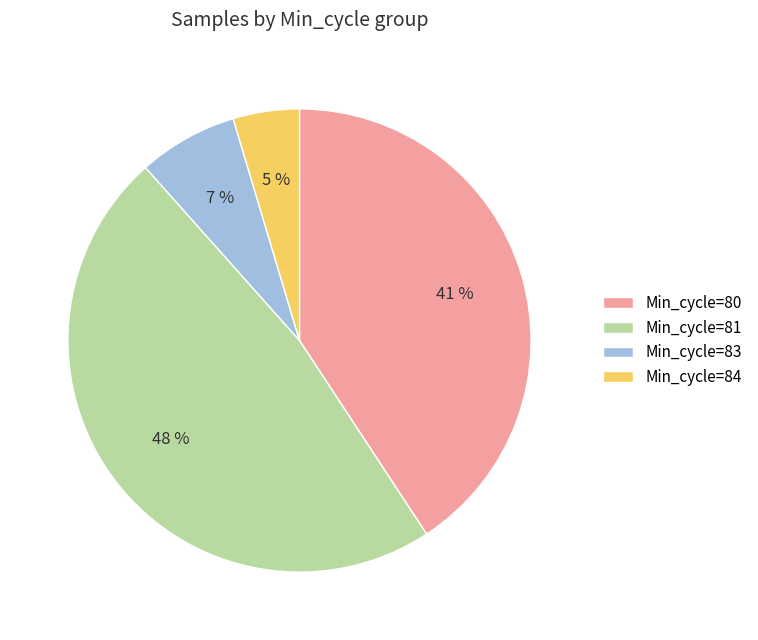

Rank the categories by value from highest to lowest.

Min_cycle=81, Min_cycle=80, Min_cycle=83, Min_cycle=84